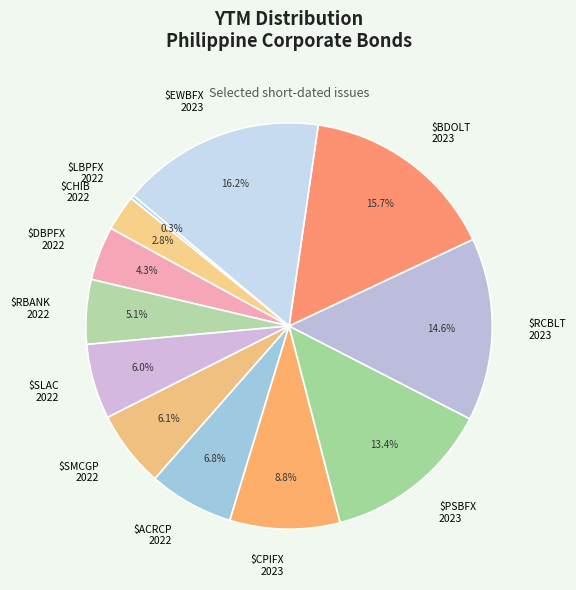

What portion of the pie excludes $PSBFX 2023?

86.6%